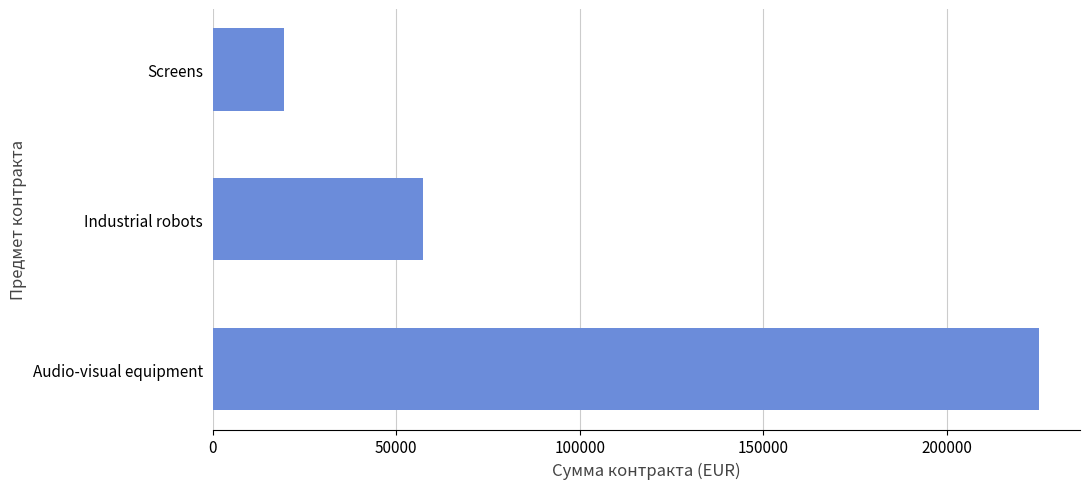

List the labels in order of value, largest first.

Audio-visual equipment, Industrial robots, Screens